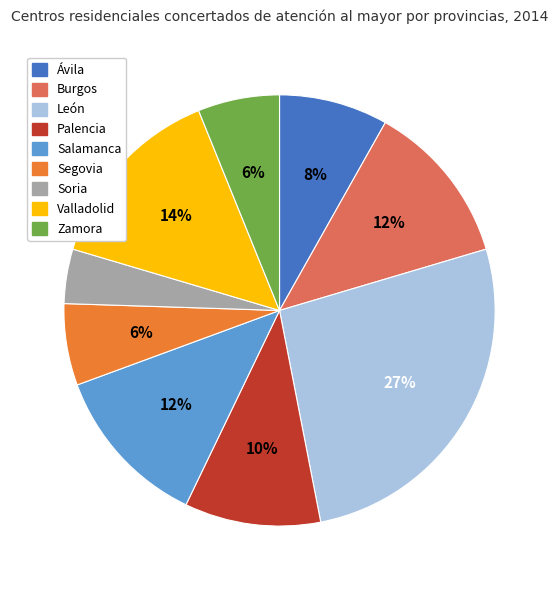

Which category has the biggest portion of the pie?

León